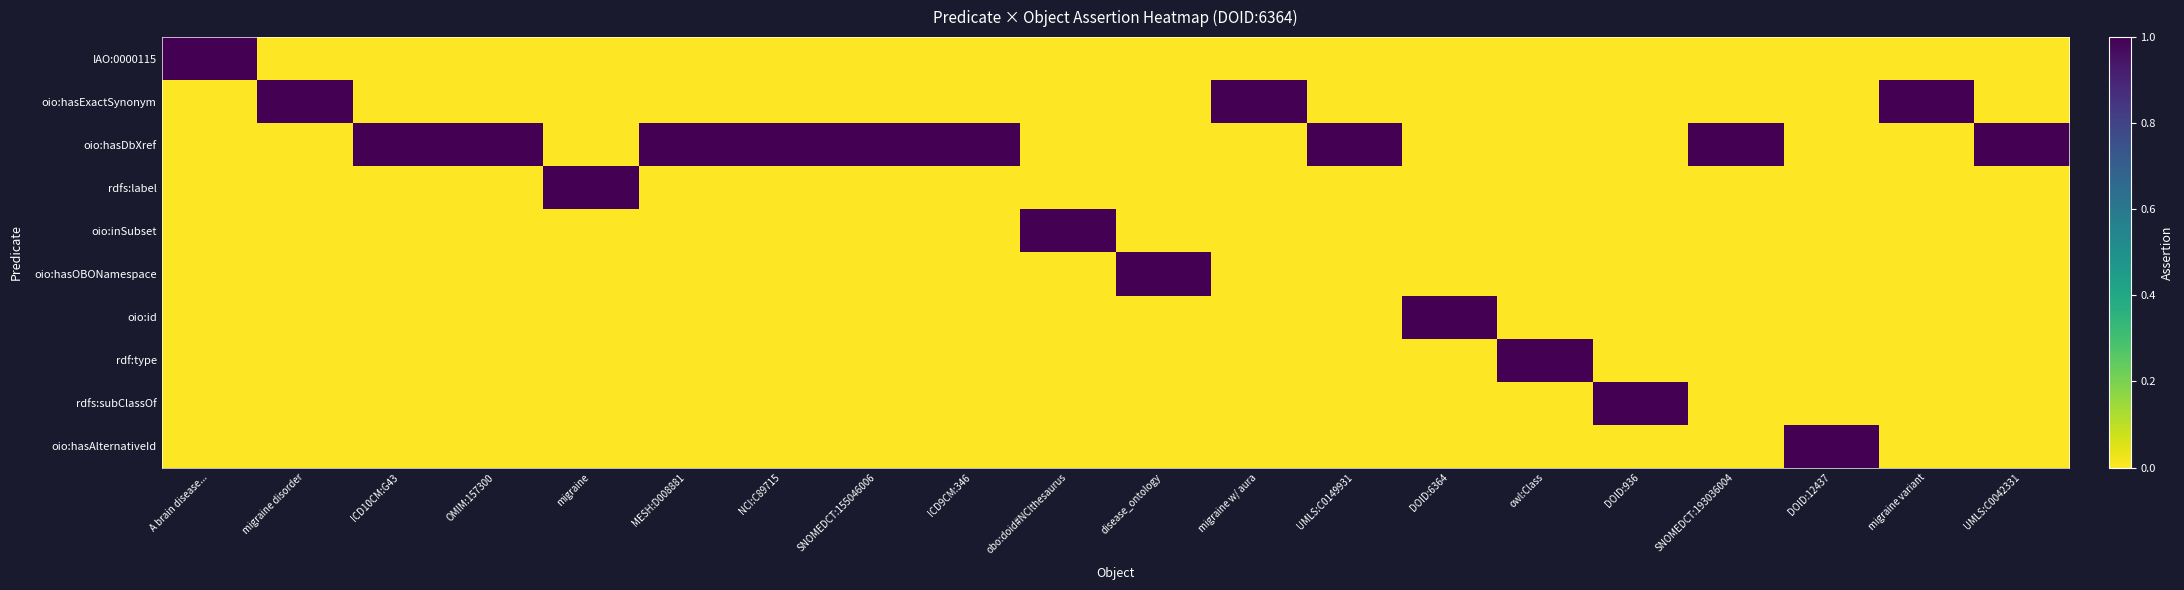

Between SNOMEDCT:155046006 and migraine, which is larger?

SNOMEDCT:155046006